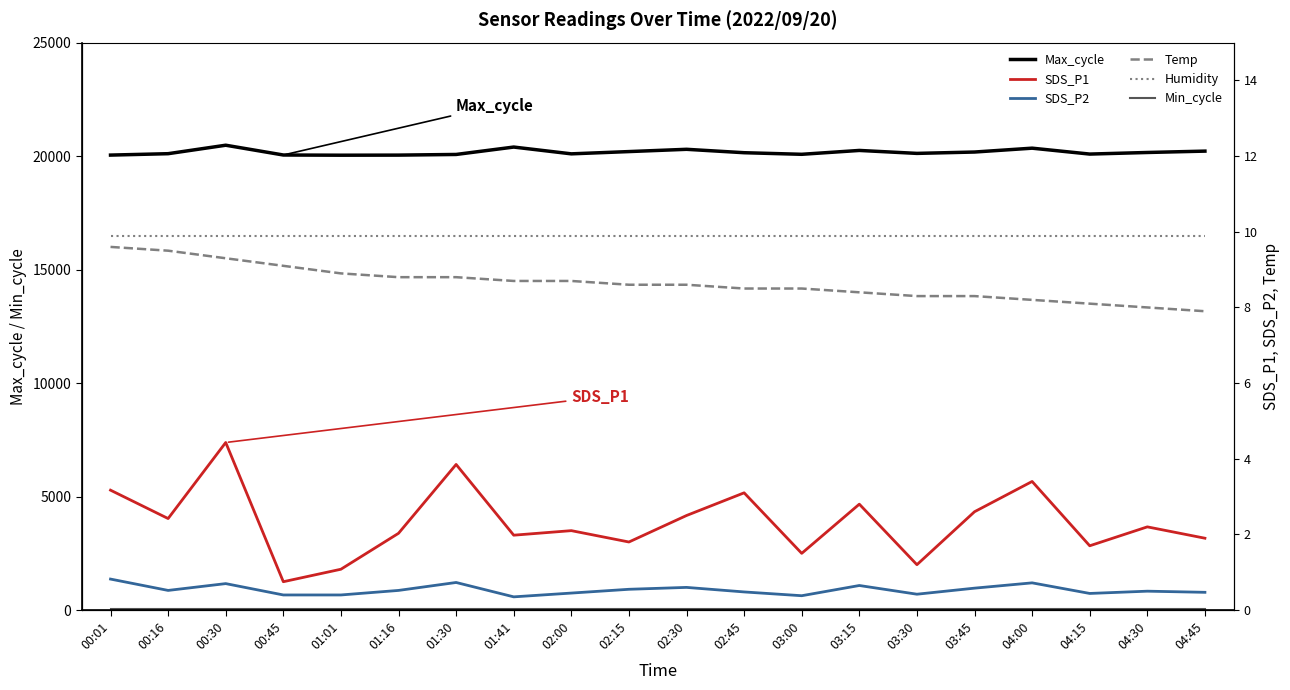

List the series in order of their peak value, lowest first.

SDS_P2, SDS_P1, Temp, Min_cycle, Humidity, Max_cycle